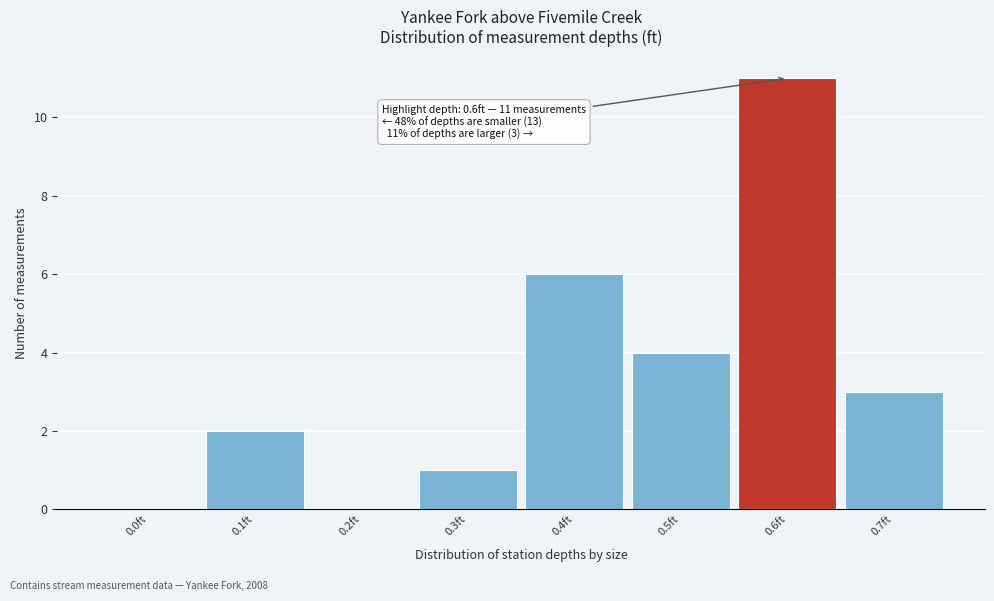

Reading left to right, what are all the values shown in this chart?

0.0ft=0	0.1ft=2	0.2ft=0	0.3ft=1	0.4ft=6	0.5ft=4	0.6ft=11	0.7ft=3